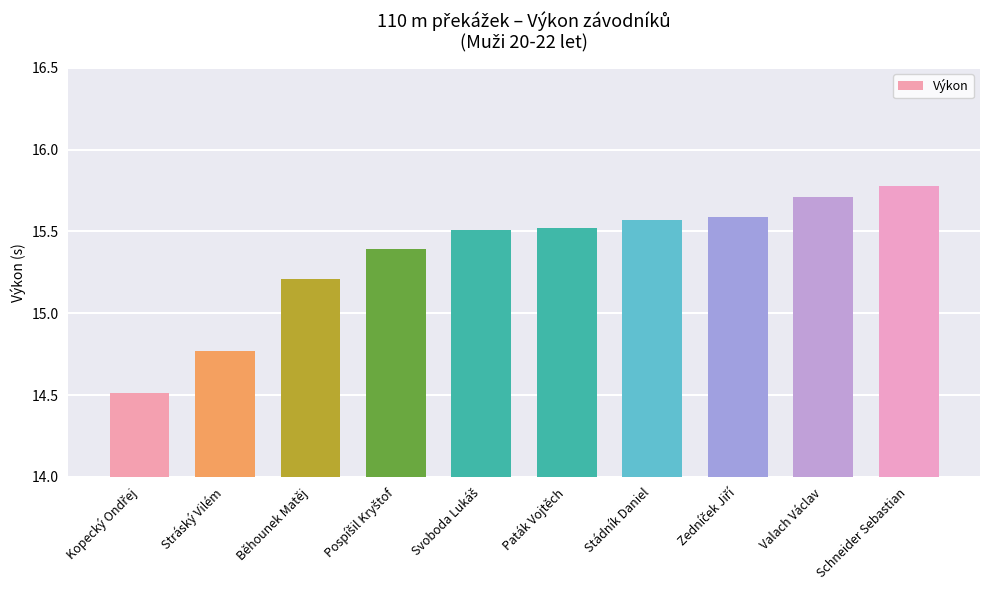

Is it true that the value at Běhounek Matěj is 5.9?

False